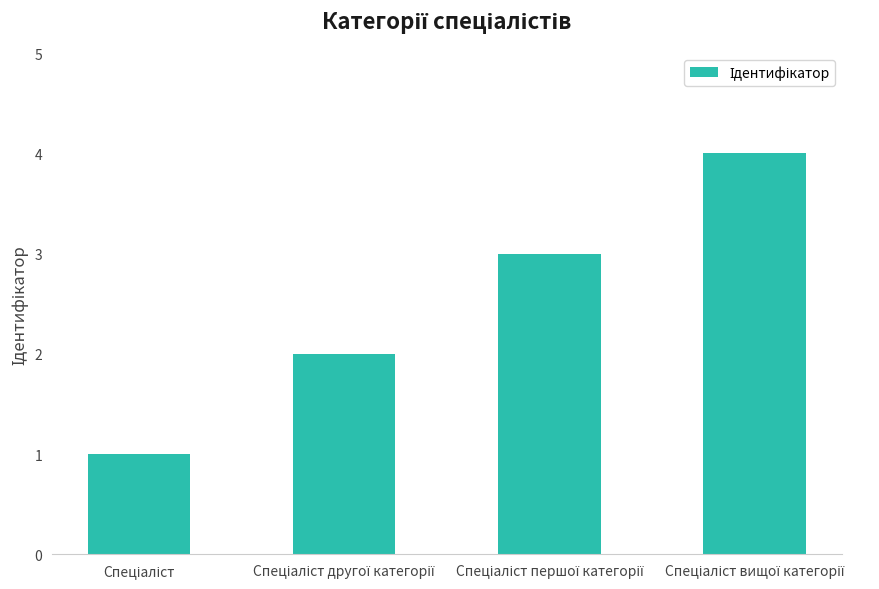

What is the maximum value shown in the chart?

4